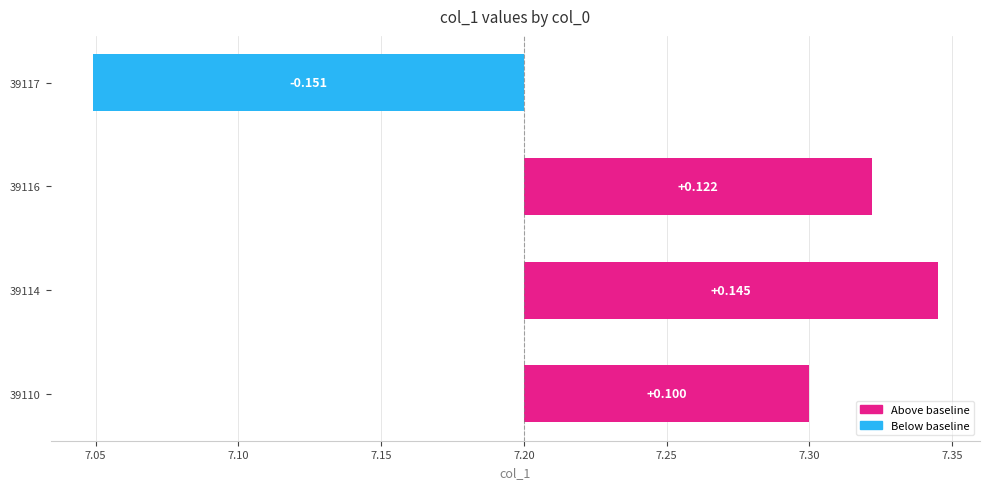

What is the value of the 1st bar from the left?

0.1